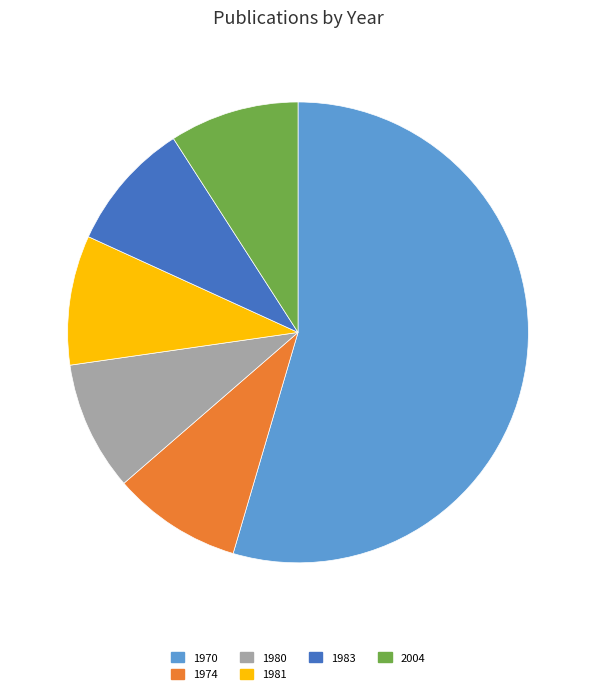

Combined, do 1970 and 1980 account for over 50%?

Yes